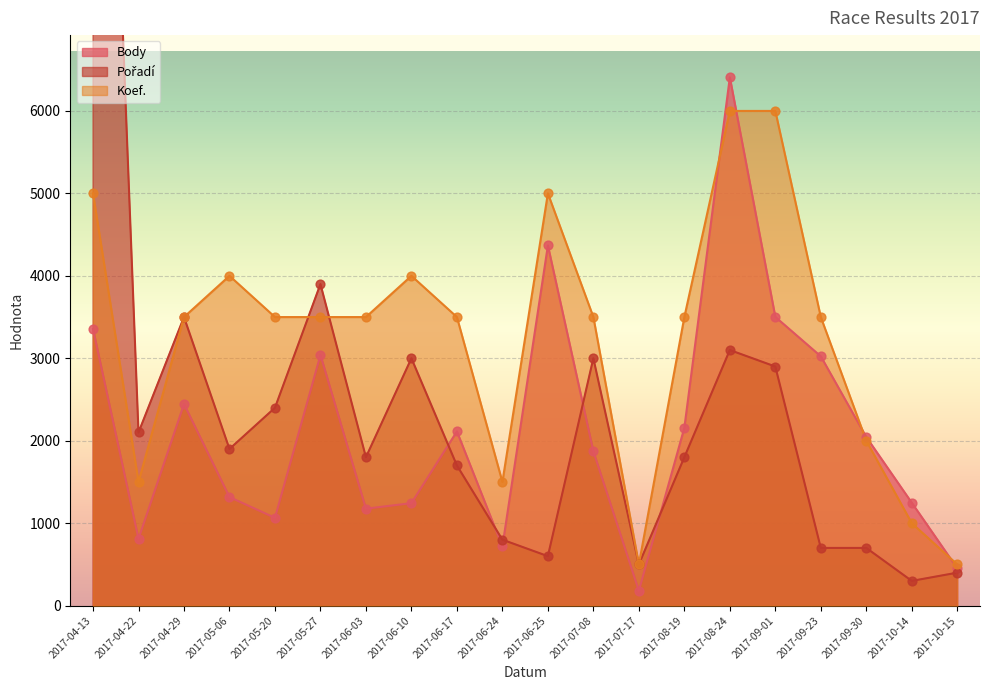

Which series reaches the maximum Y coordinate?

Pořadí